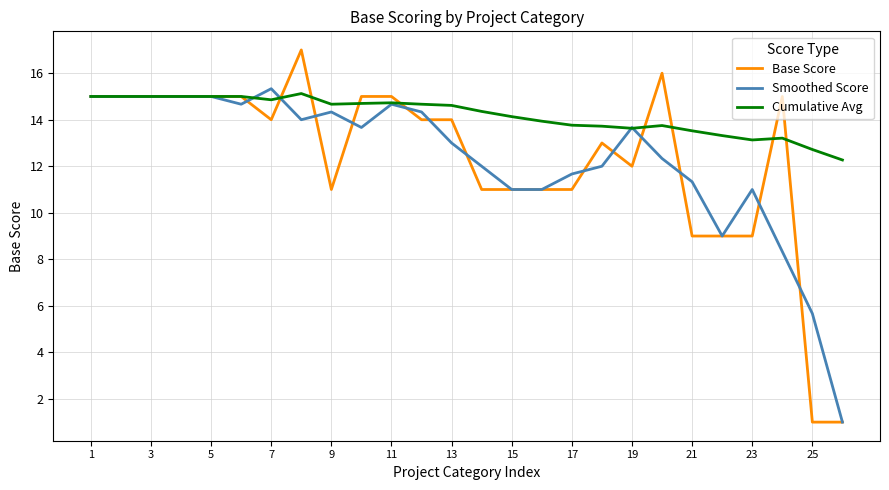

What is the lowest value of the Smoothed Score series?

1.0